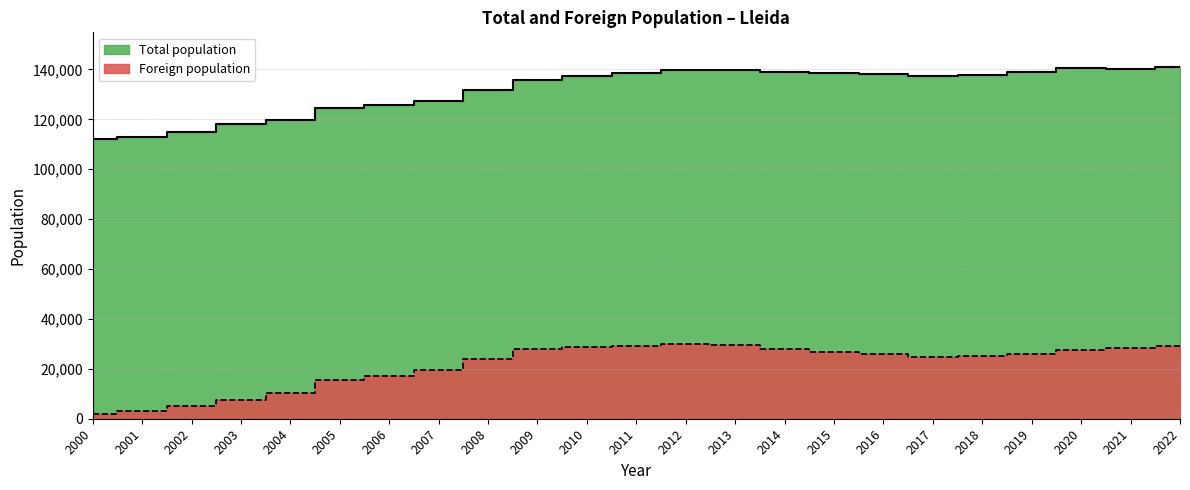

What is the minimum value for Foreign population?

2074